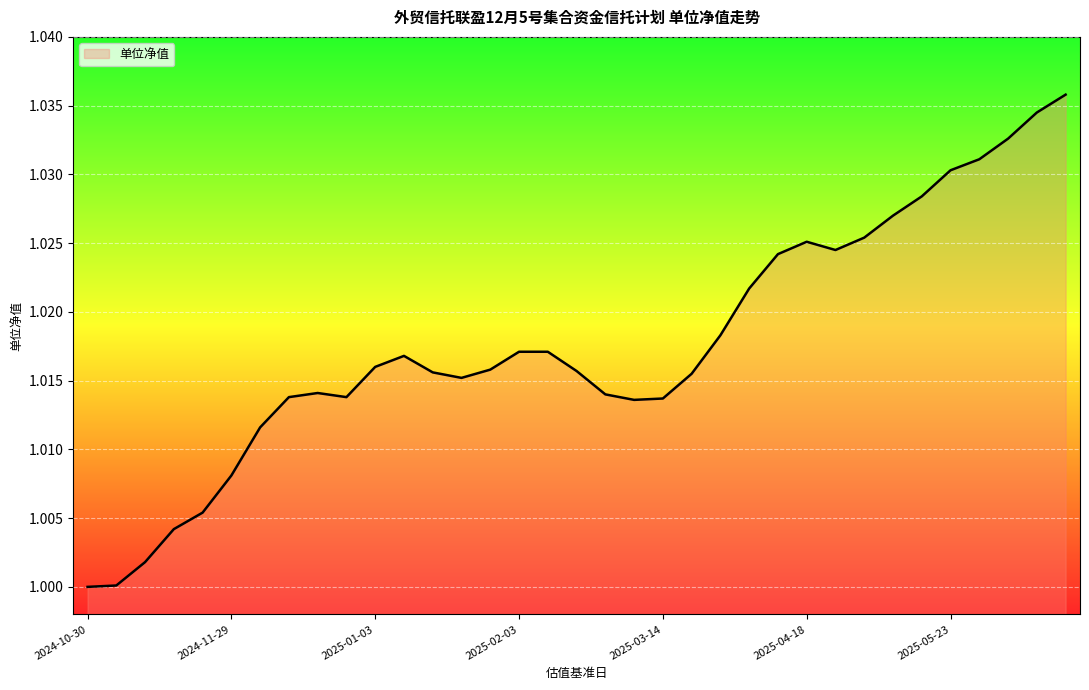

What is the minimum value shown in the chart?

1.0